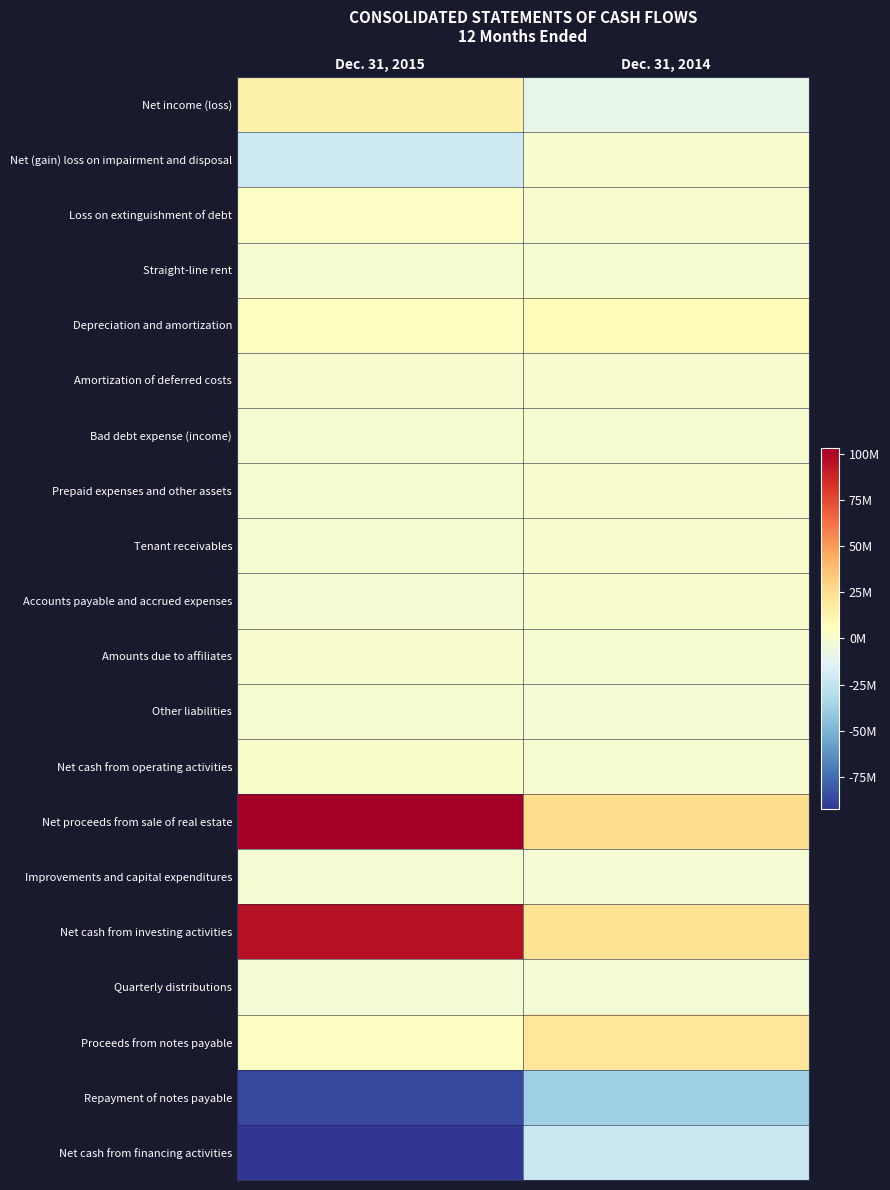

What is the total value across all series at Dec. 31, 2014?

3342000